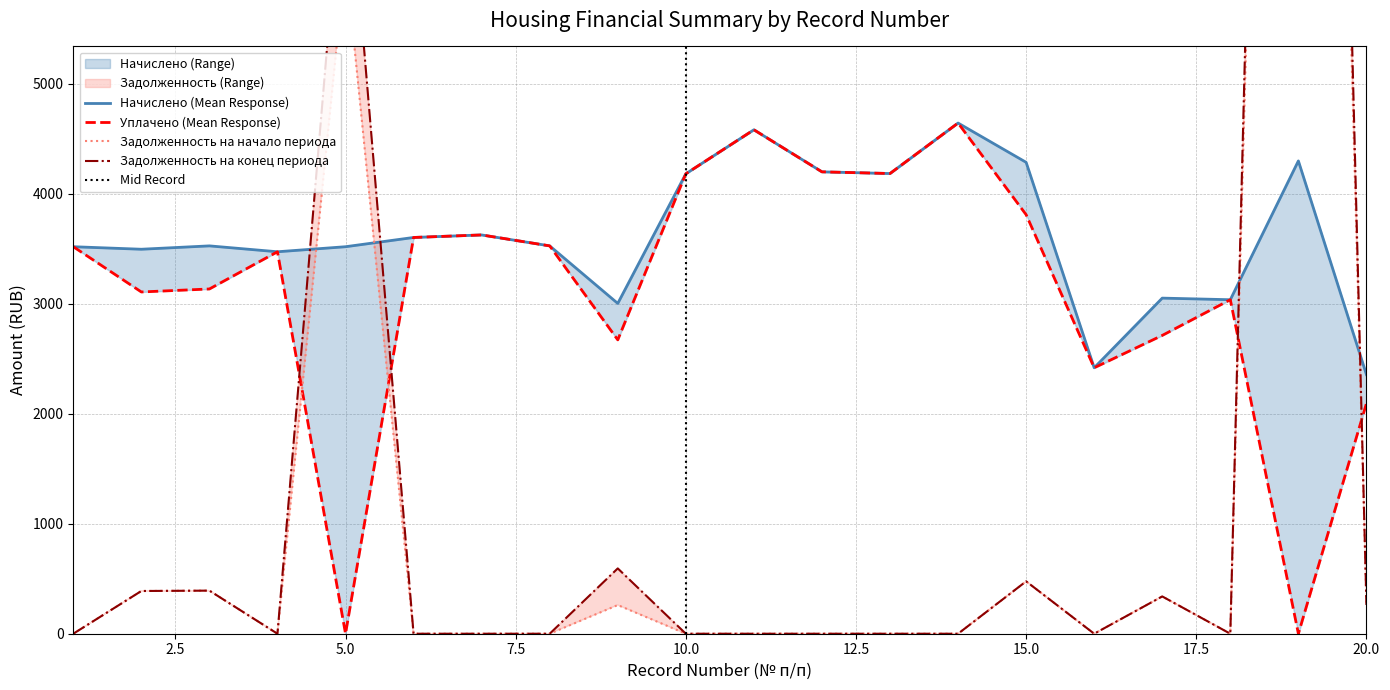

What is the difference between the maximum and minimum values in the Уплачено series?

4643.6